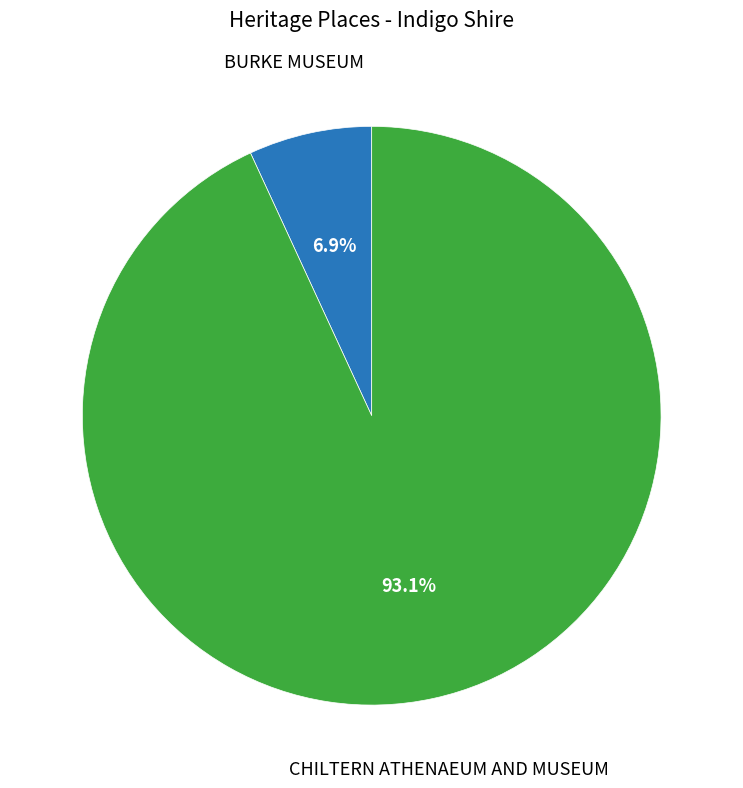

Approximately how many times larger is the value at BURKE MUSEUM compared to CHILTERN ATHENAEUM AND MUSEUM?

0.1